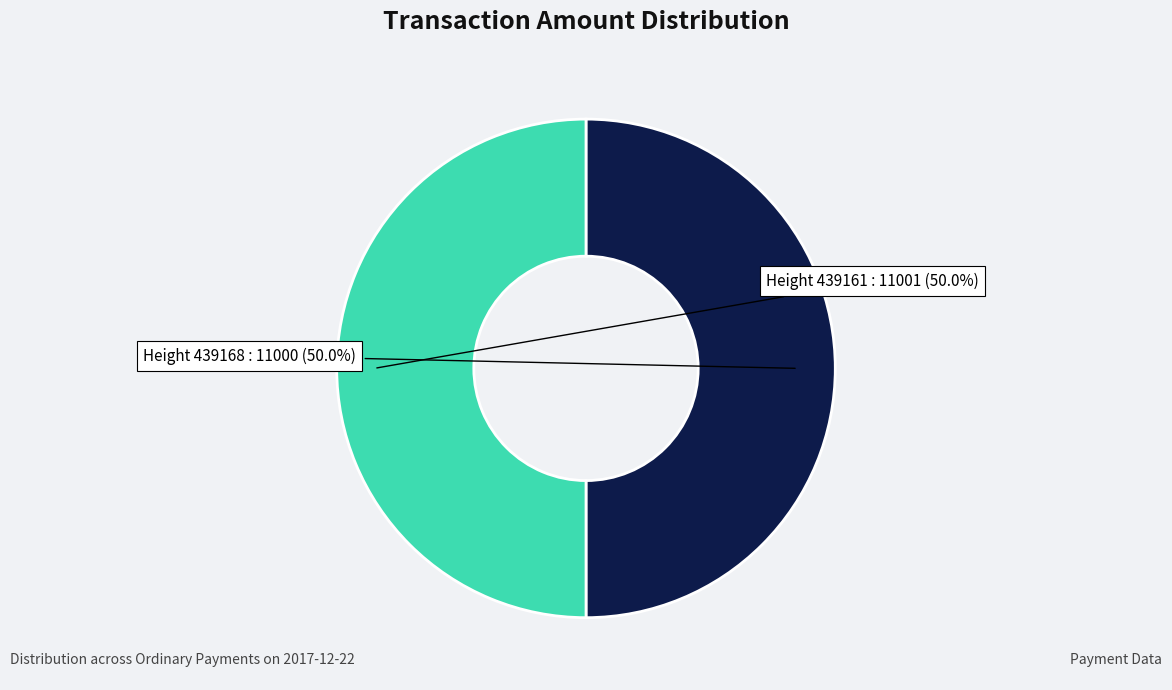

Do Height 439168 and Height 439161 together represent more than half of the pie?

Yes